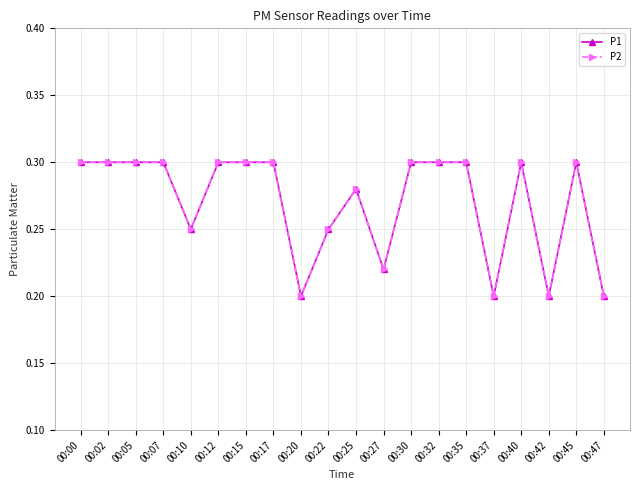

Does the chart have visible grid lines?

Yes